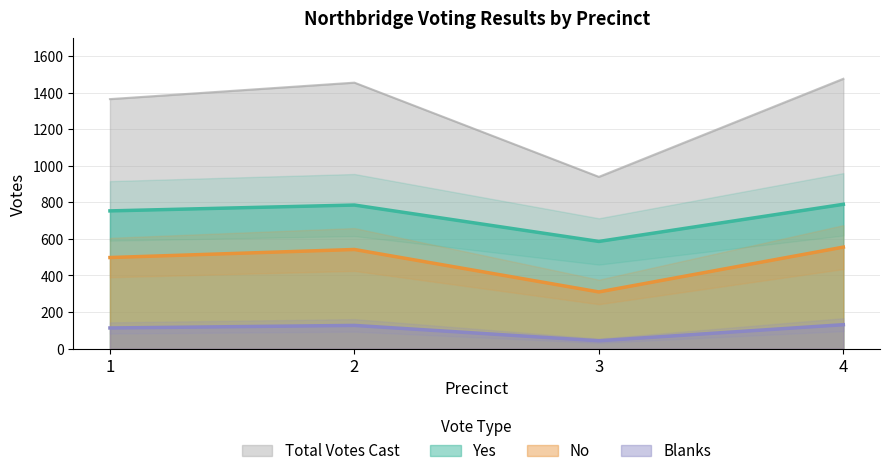

What is the difference between the highest and lowest values at 1?

1251